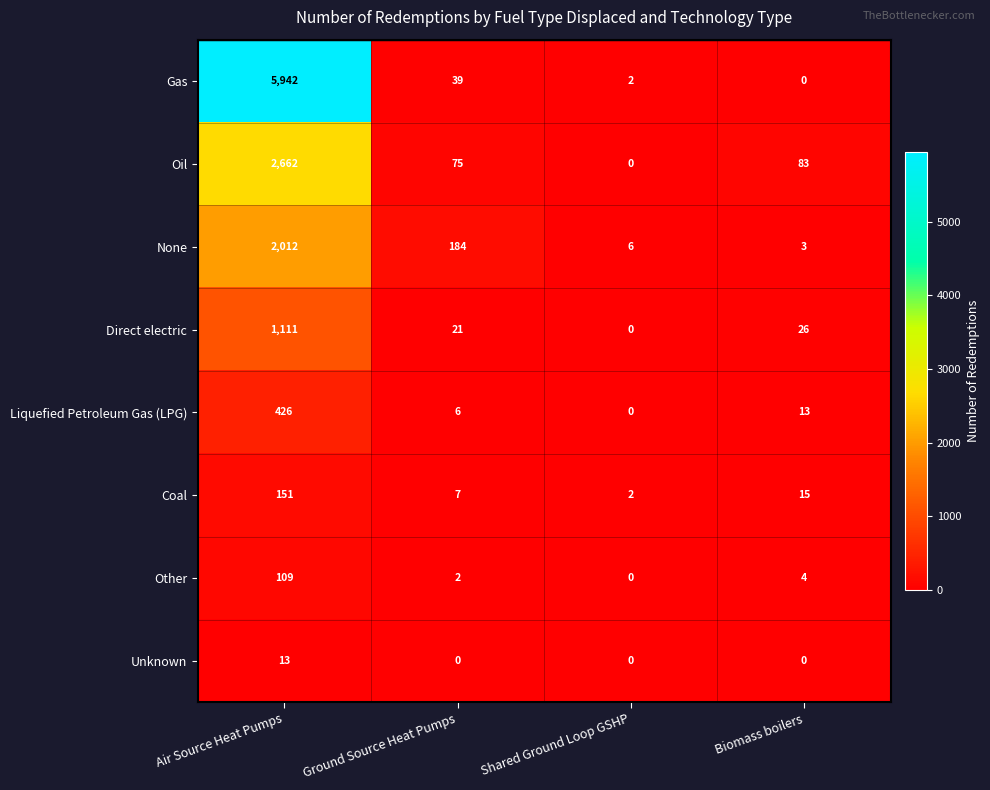

List the labels in order of Gas value, smallest first.

Biomass boilers, Shared Ground Loop GSHP, Ground Source Heat Pumps, Air Source Heat Pumps